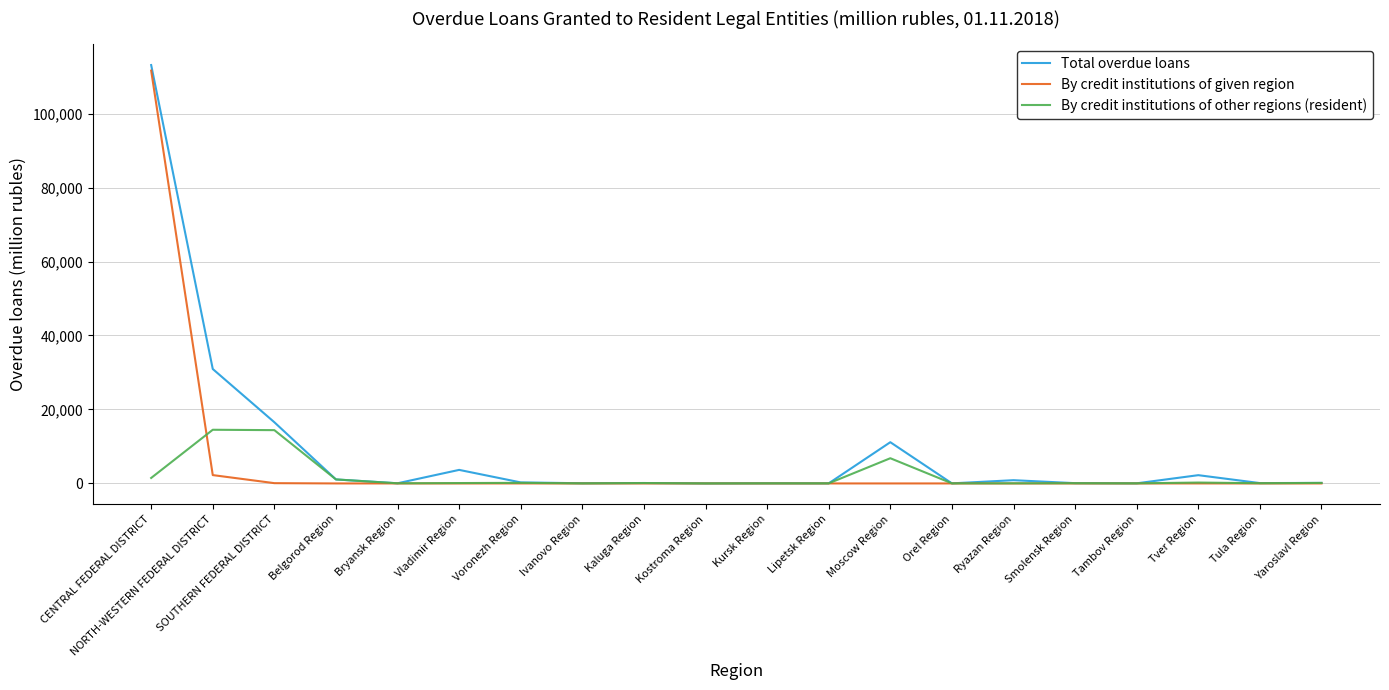

The By credit institutions of given region series shows 74422 at CENTRAL FEDERAL DISTRICT. True or false?

False